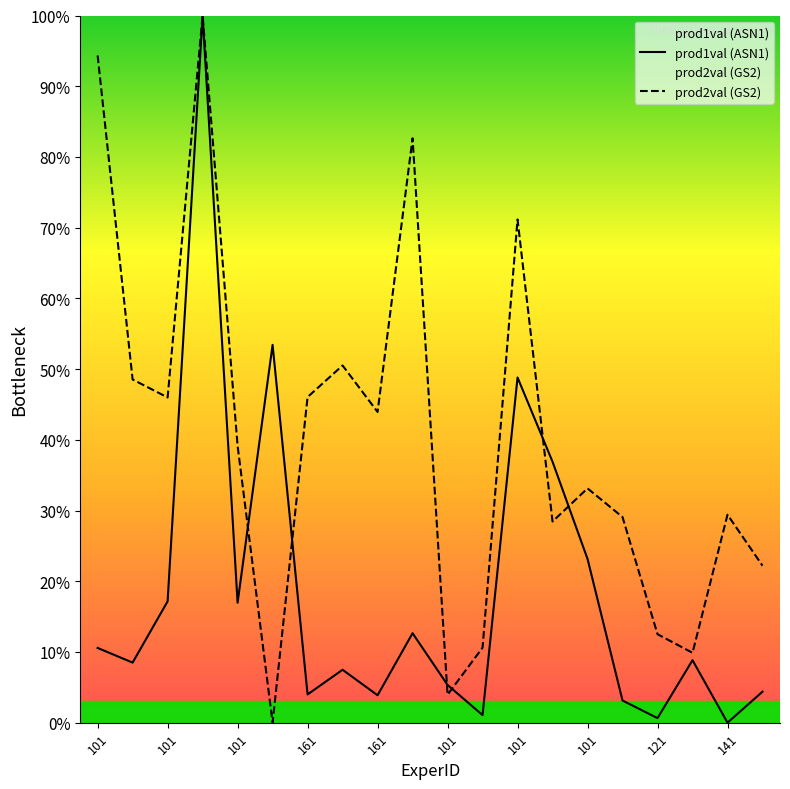

How many values in the prod2val (GS2) series exceed 39?

10